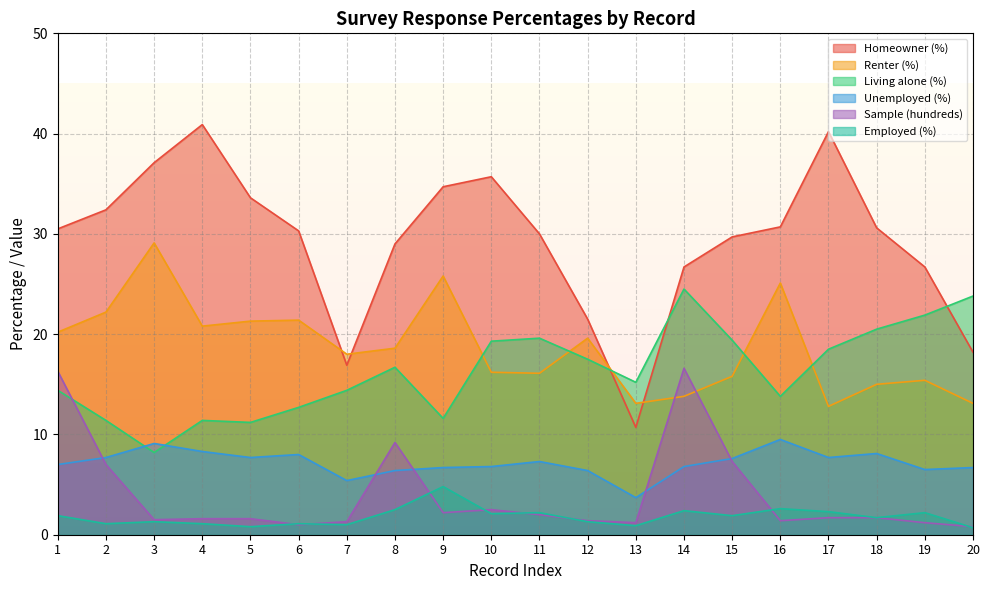

Rank the series by their maximum value, from highest to lowest.

Homeowner (%), Renter (%), Living alone (%), Sample (hundreds), Unemployed (%), Employed (%)